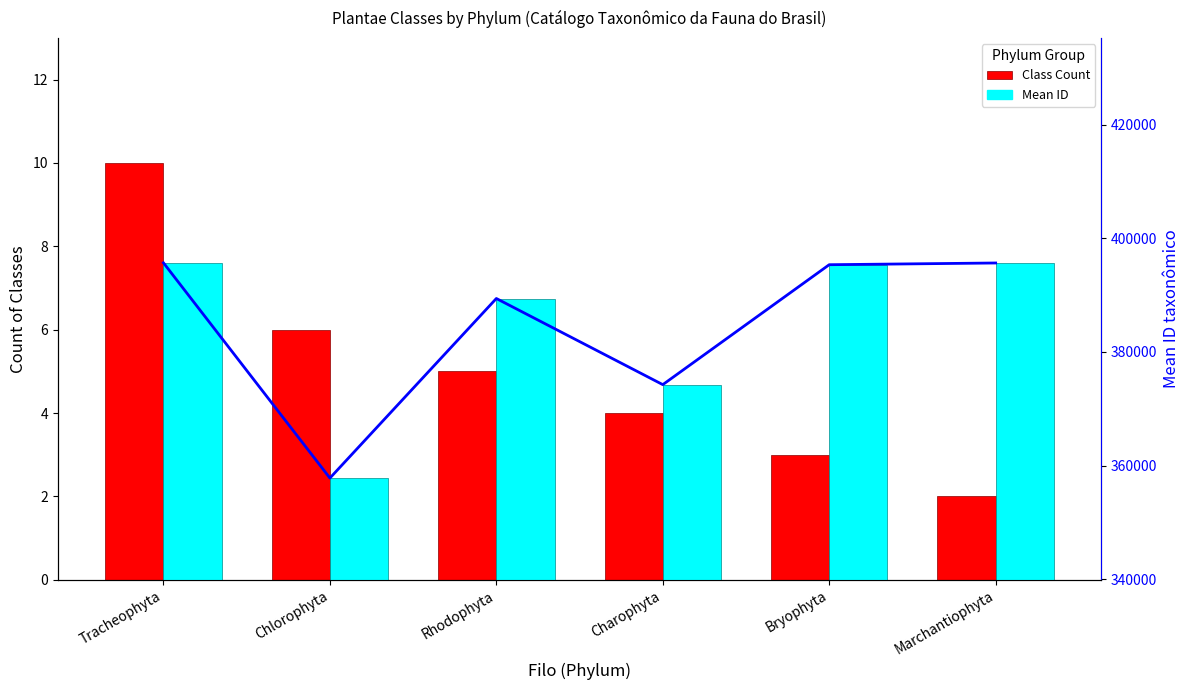

Read the Class Count value at Marchantiophyta.

2.0